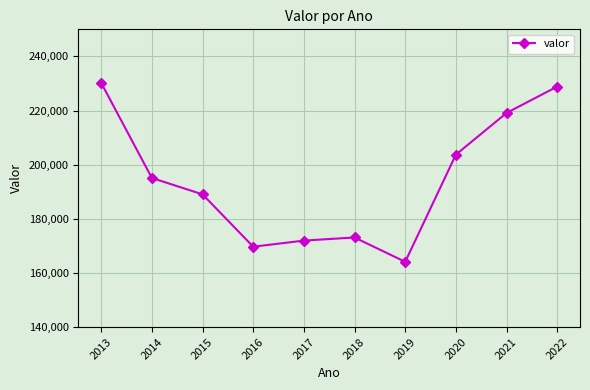

Where is the first local maximum?

2018